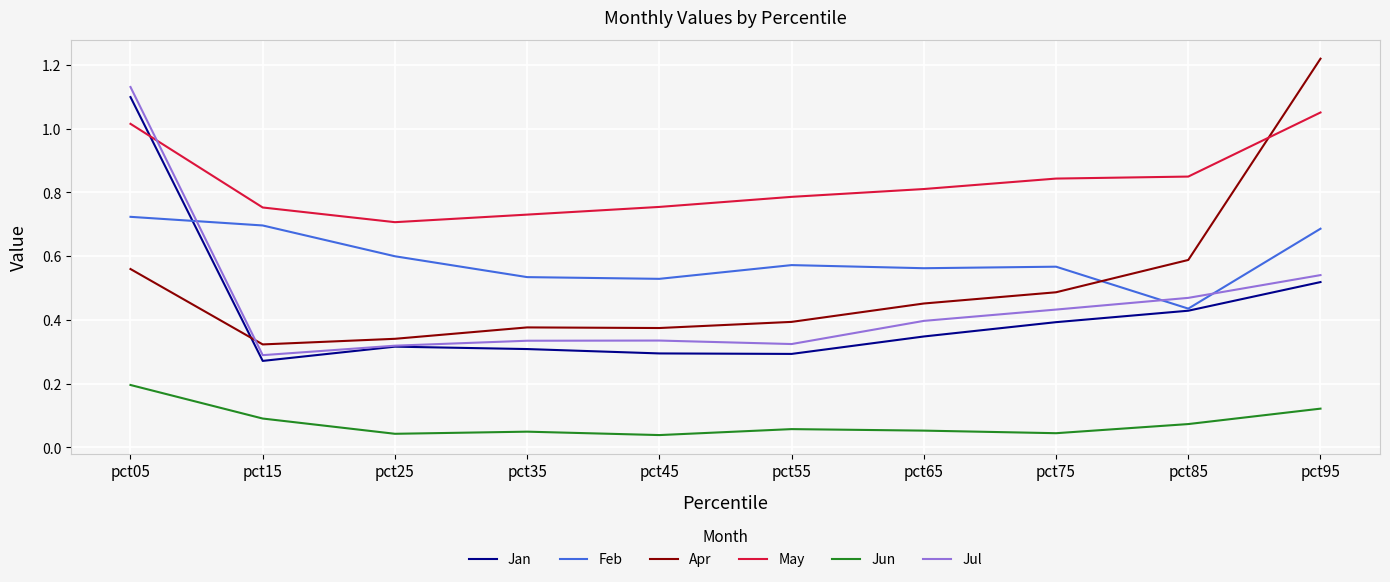

The value of May at pct85 is 0.5. True or false?

False